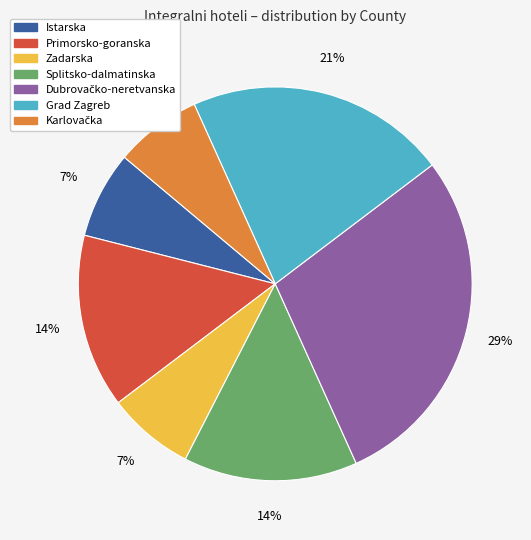

Does any single category account for the majority?

No